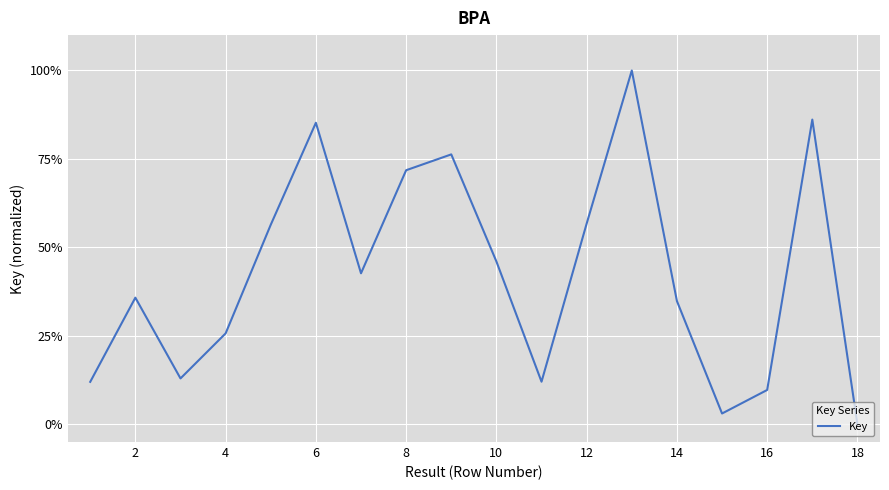

True or false: the data has more than 2 interior local peaks.

True